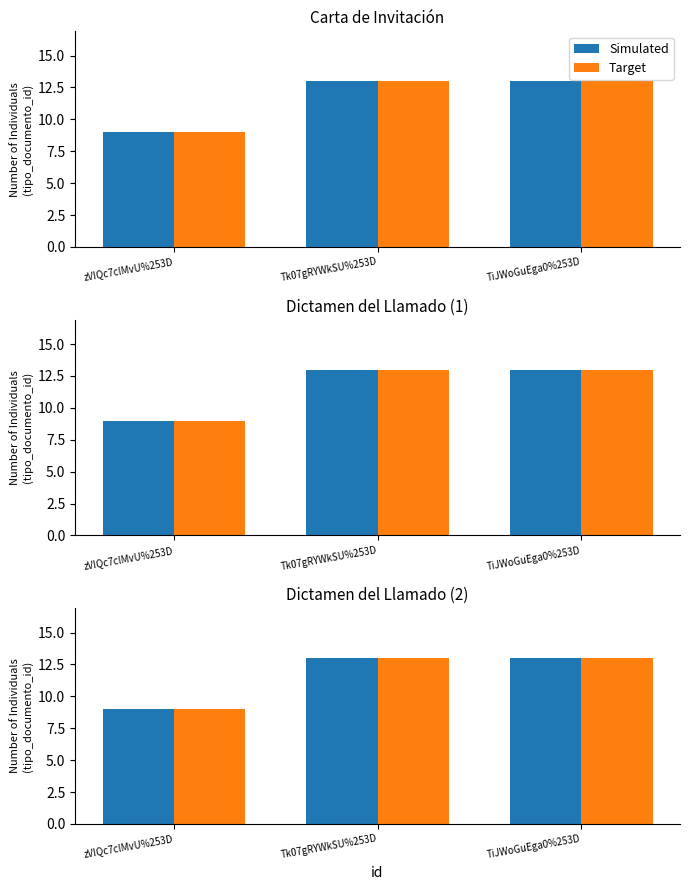

Which category has the highest value in the Target series?

Tk07gRYWkSU%253D